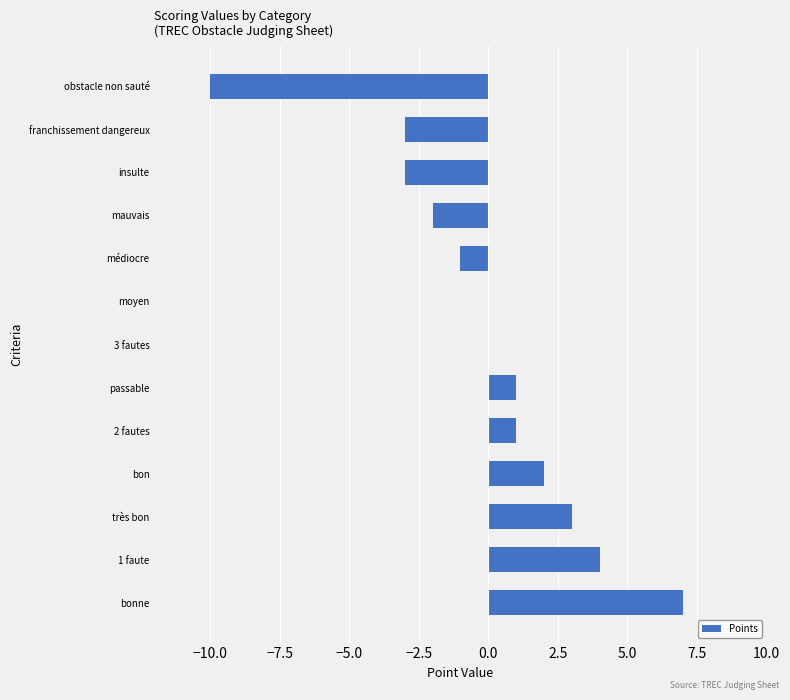

True or false: the data shows 0 at moyen.

True